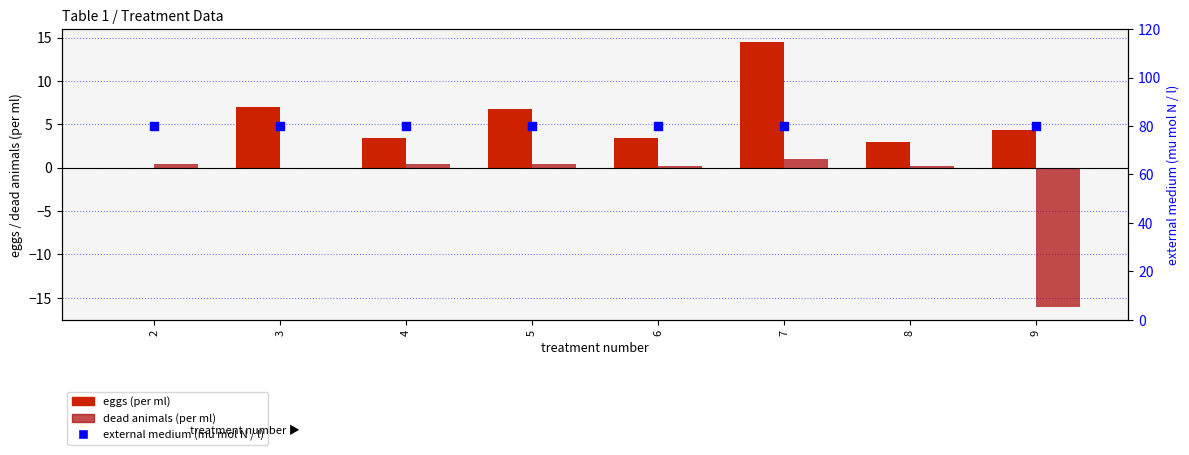

What is the total value across all series at 9?

-11.7